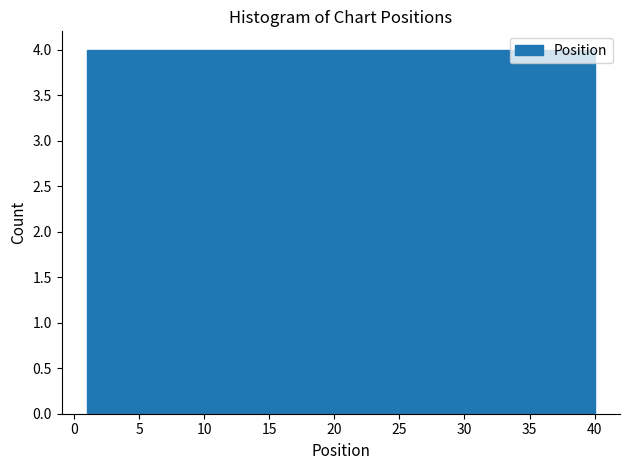

Reading left to right, transcribe this chart: for each bar, give the range it covers on the x-axis and its height. Neither the bar edges nor the heights are printed on the chart, so give them approximately, as read against the axes.

1.0 to 4.9: 4
4.9 to 8.8: 4
8.8 to 12.7: 4
12.7 to 16.6: 4
16.6 to 20.5: 4
20.5 to 24.4: 4
24.4 to 28.3: 4
28.3 to 32.2: 4
32.2 to 36.1: 4
36.1 to 40.0: 4